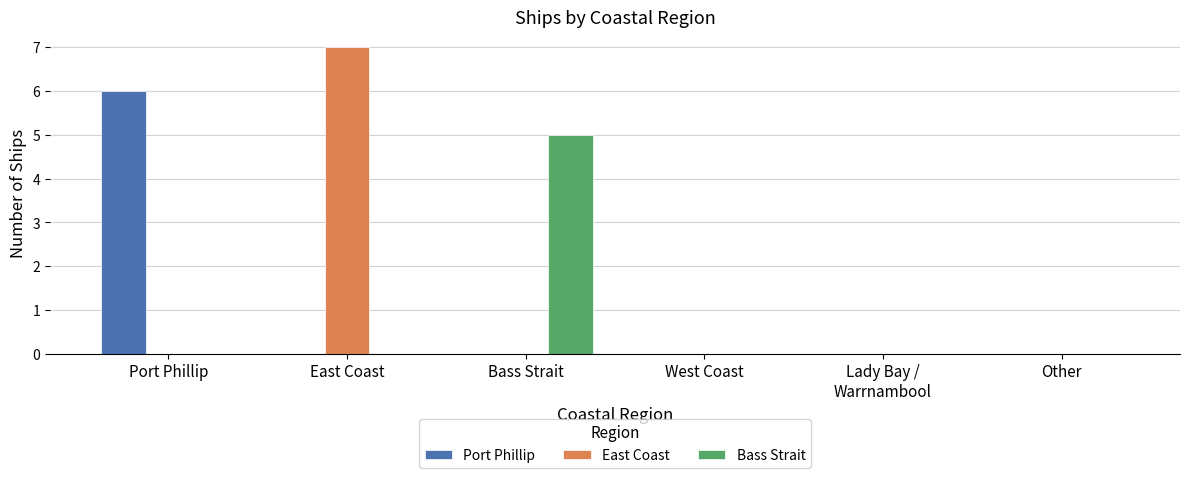

Reading right to left, list all the values displayed in this chart.

Port Phillip: 0	0	0	0	0	6
East Coast: 0	0	0	0	7	0
Bass Strait: 0	0	0	5	0	0